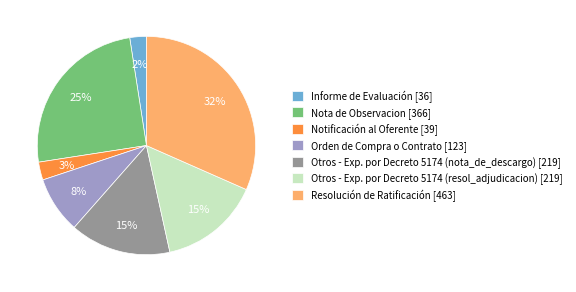

Is Nota de Observacion the majority of the pie?

No